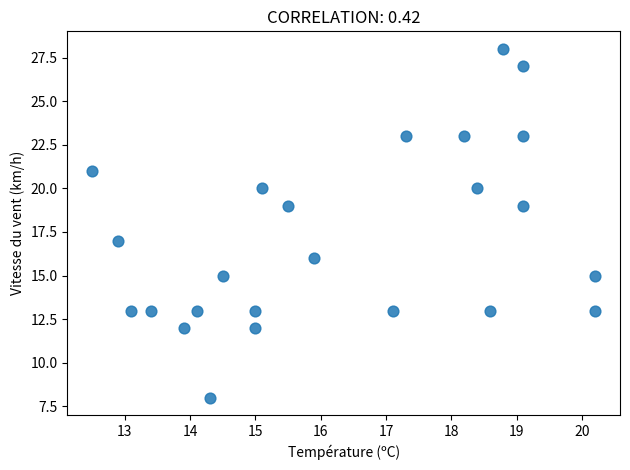

What is the range of Y values (max minus min)?

20